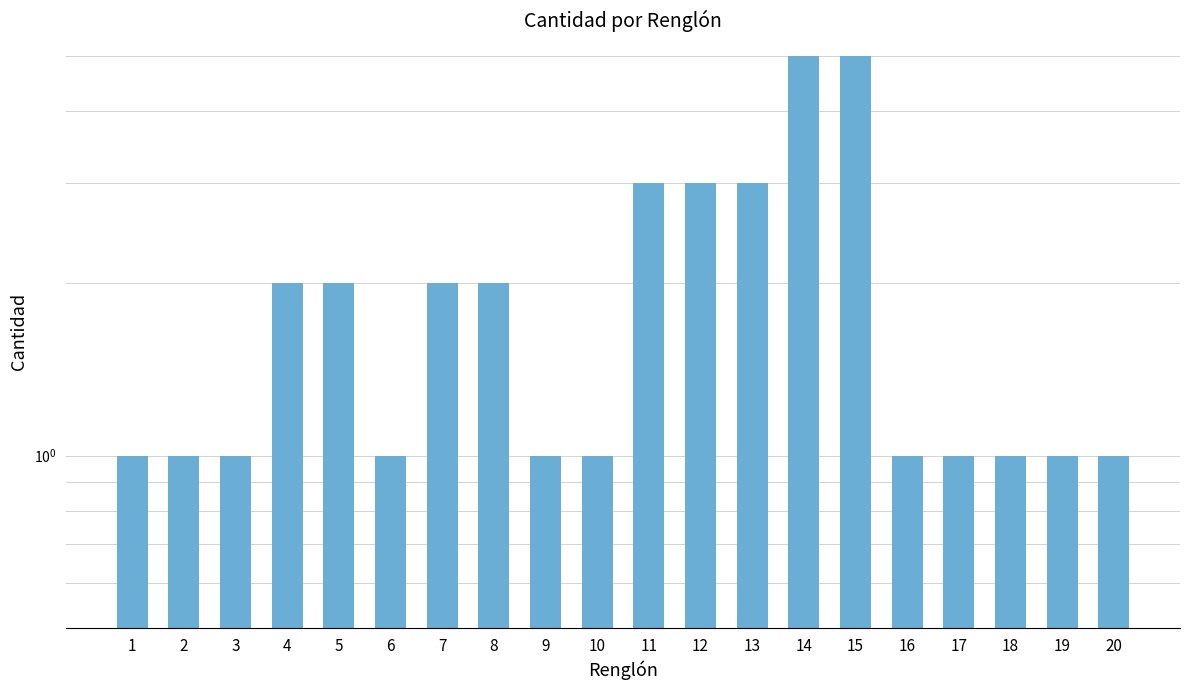

True or false: the data shows 2 at 7.

True